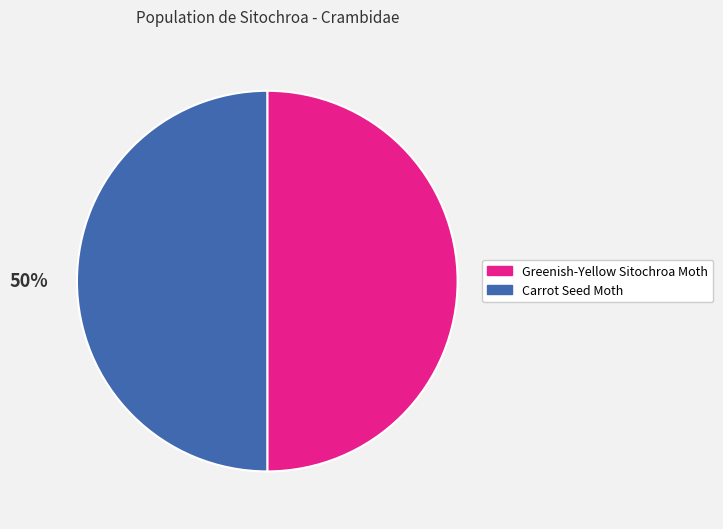

To the nearest percent, what is the average slice percentage?

50%